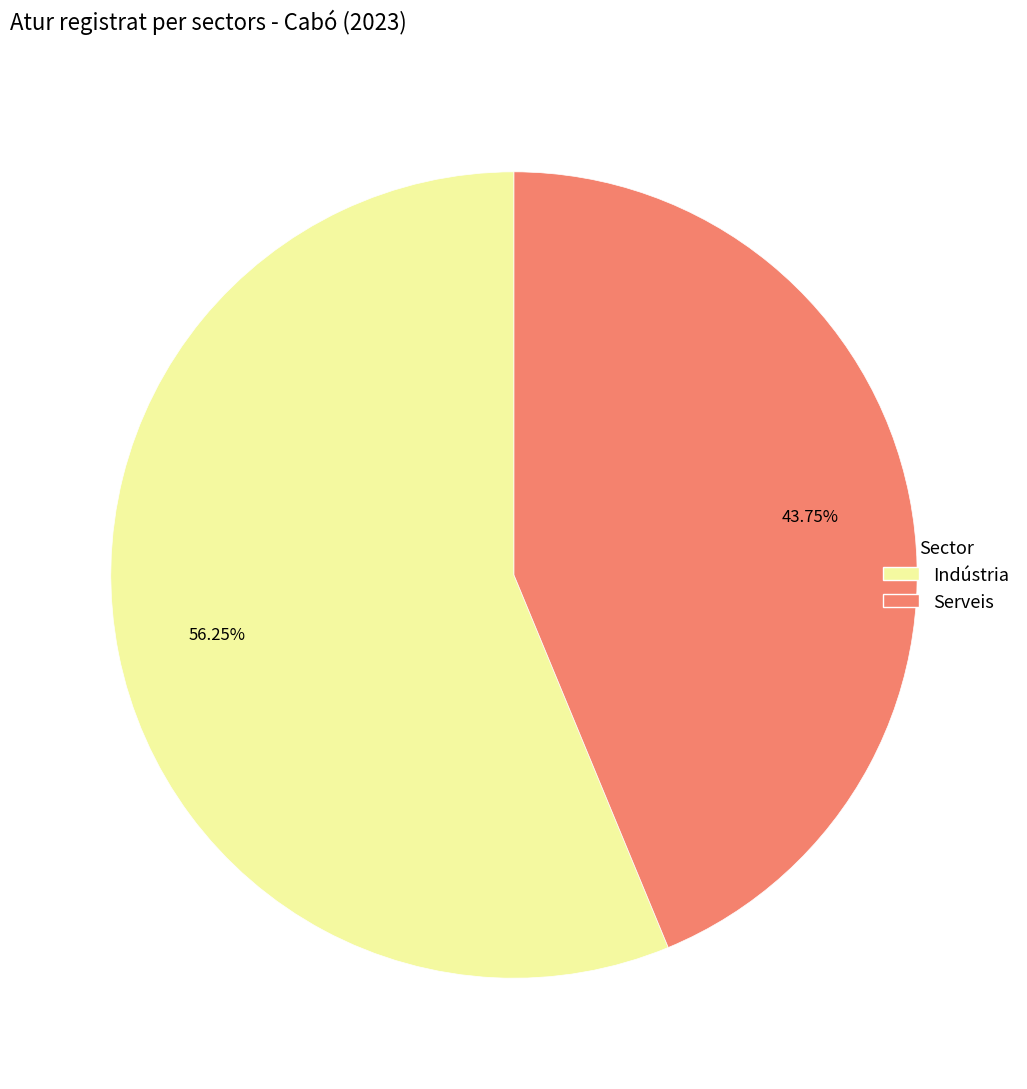

Is there any slice that represents more than half of the pie?

Yes